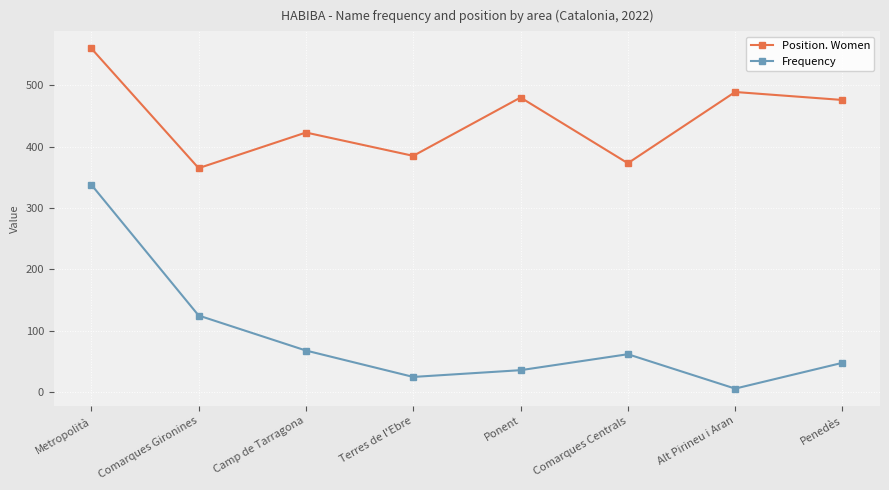

Reading left to right, transcribe all the data shown in this chart.

Position. Women: Metropolità=560	Comarques Gironines=365	Camp de Tarragona=423	Terres de l'Ebre=385	Ponent=480	Comarques Centrals=373	Alt Pirineu i Aran=489	Penedès=476
Frequency: Metropolità=338	Comarques Gironines=125	Camp de Tarragona=68	Terres de l'Ebre=25	Ponent=36	Comarques Centrals=62	Alt Pirineu i Aran=6	Penedès=48